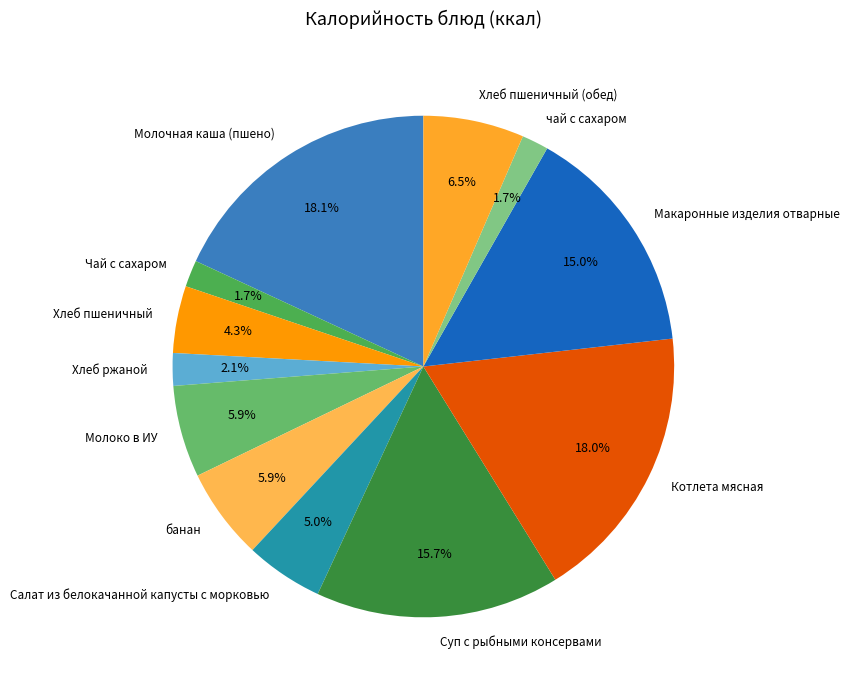

What percentage is the Чай с сахаром slice, to the nearest percent?

2%